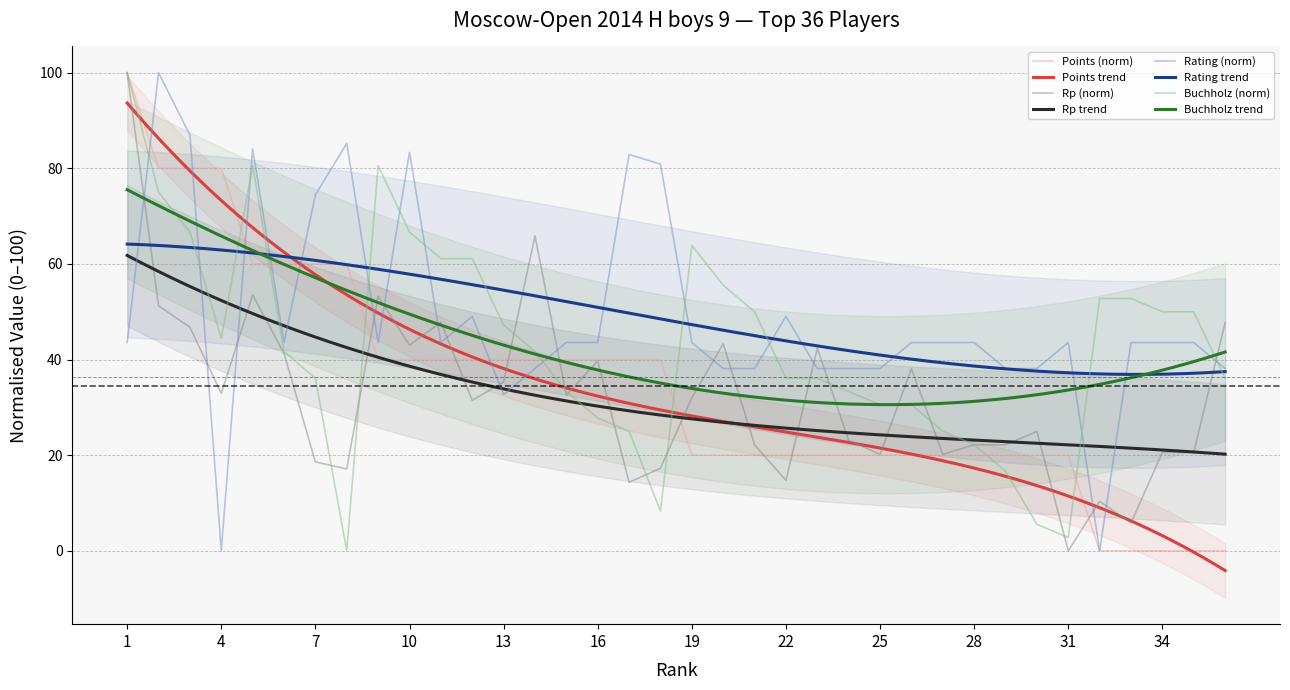

Which series has the widest spread of values?

Rating